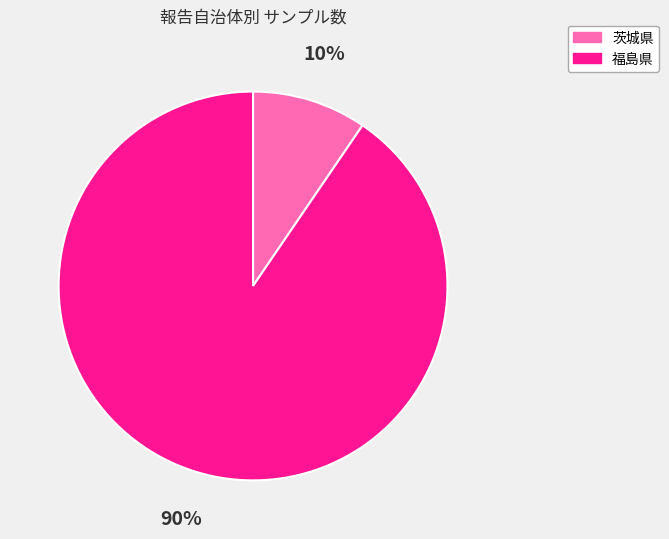

The 福島県 slice represents 90% of the pie. True or false?

True